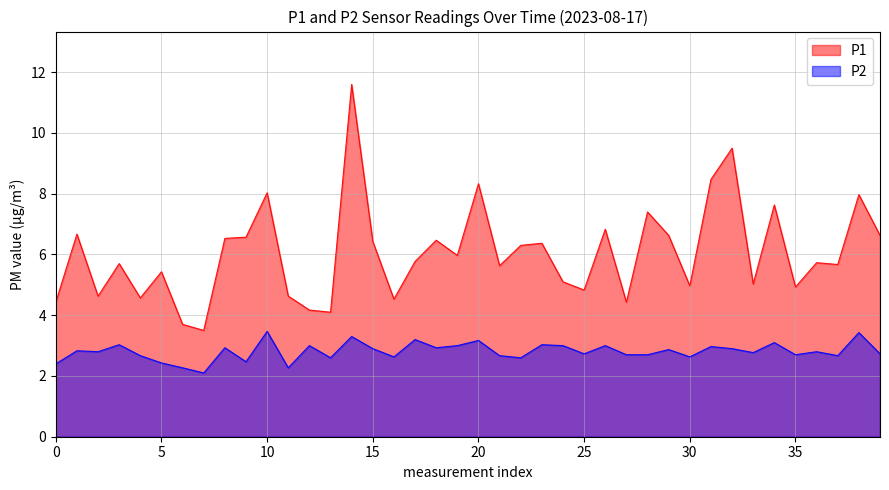

What is the maximum value shown in the chart?

11.6